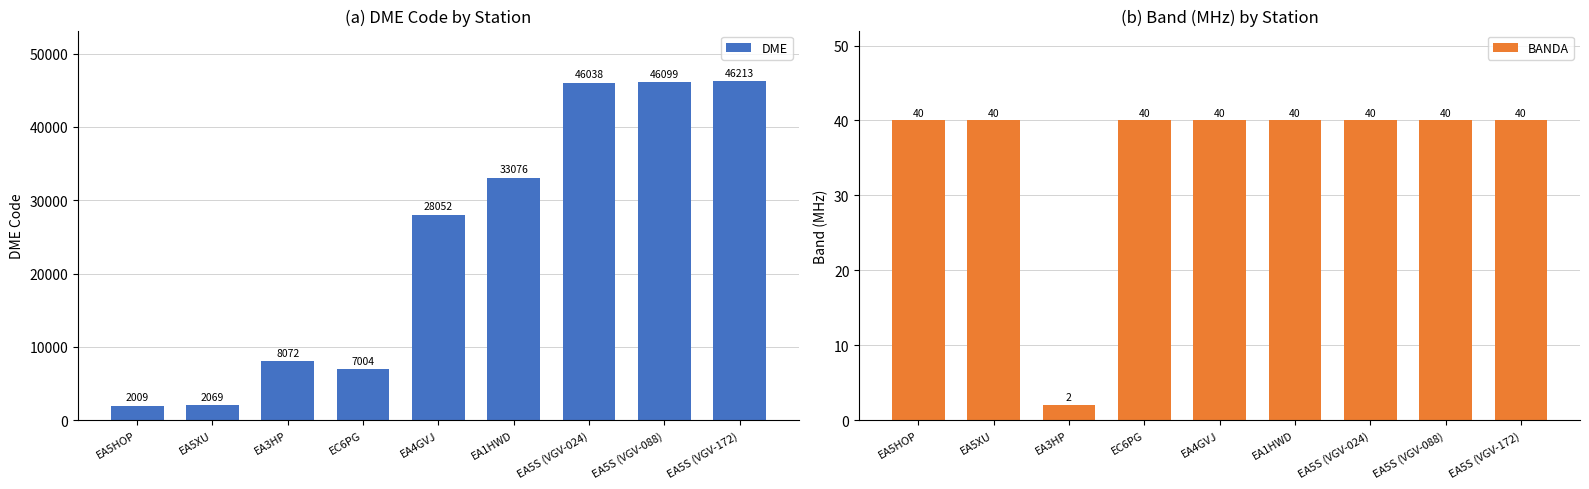

The DME series shows 46099 at EA5S (VGV-088). True or false?

True